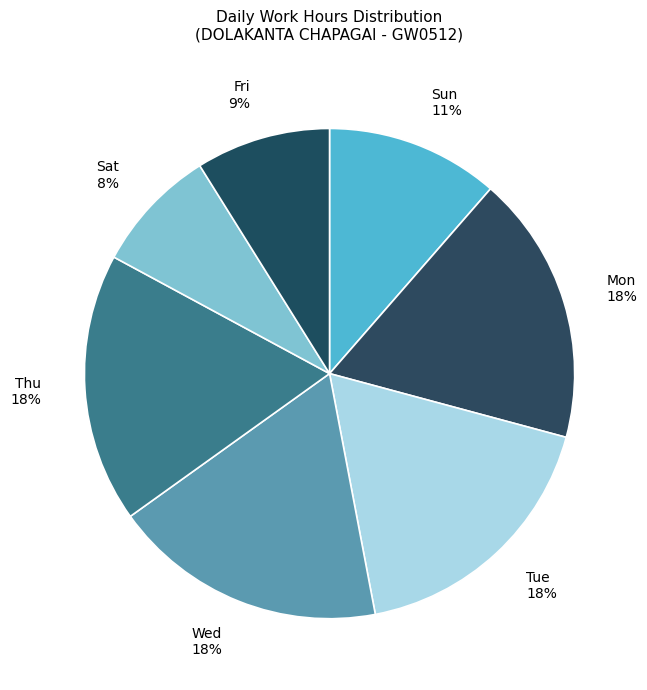

Between Fri and Sun, which is larger?

Sun